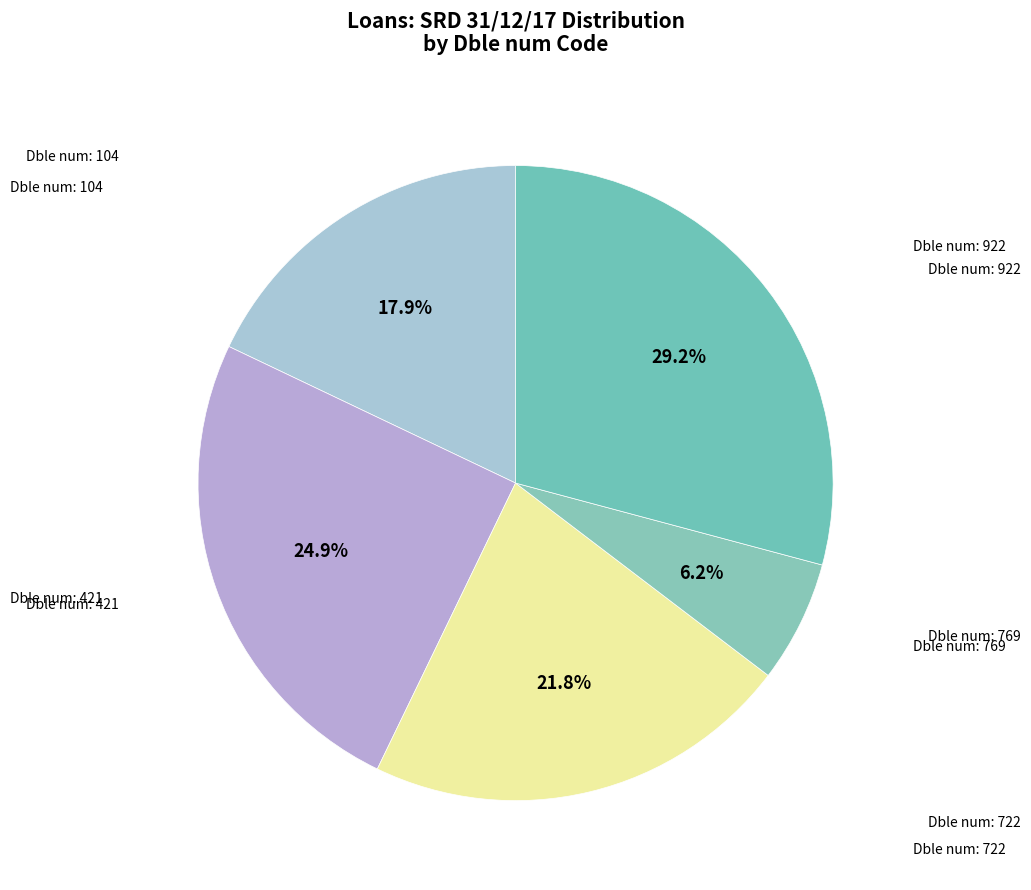

How many segments does this pie chart have?

5